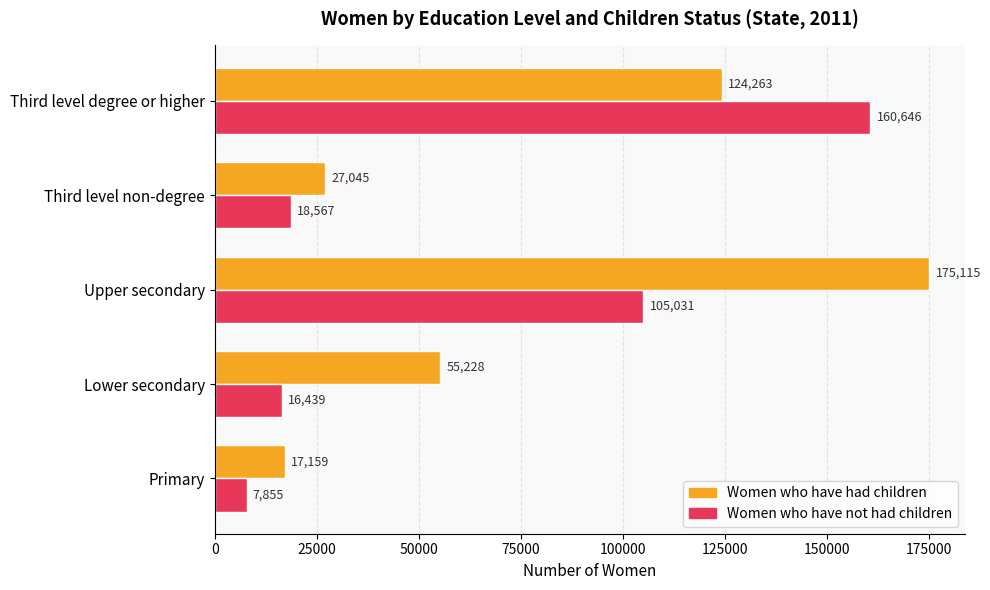

Which series has the largest range (max minus min)?

Women who have had children